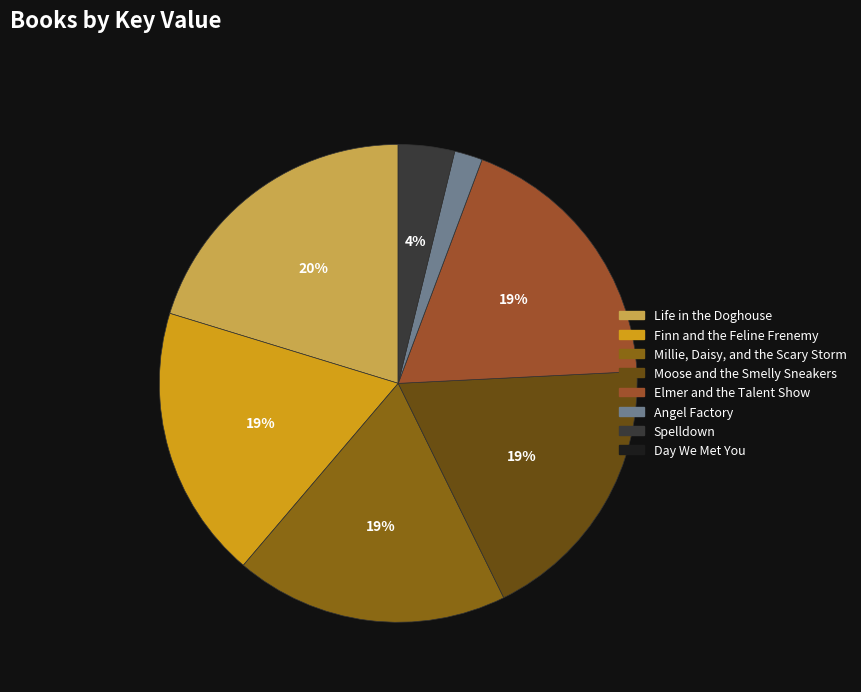

What is the ratio of the value at Elmer and the Talent Show to the value at Life in the Doghouse?

0.9